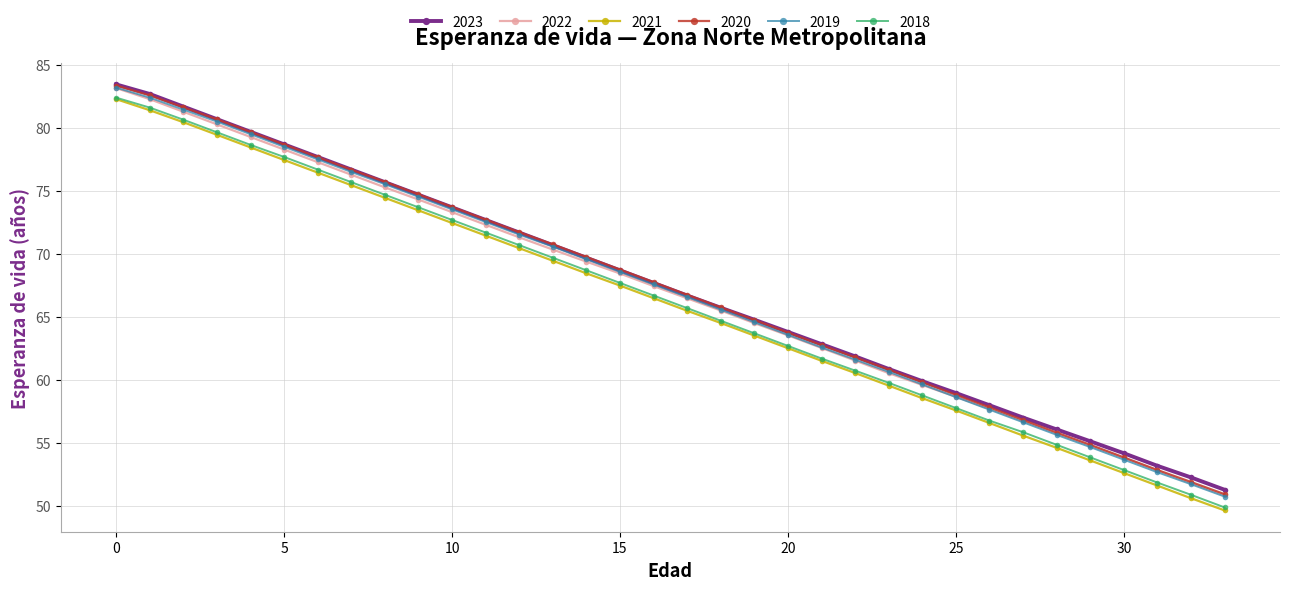

True or false: 2023 and 2018 cross at least once.

False